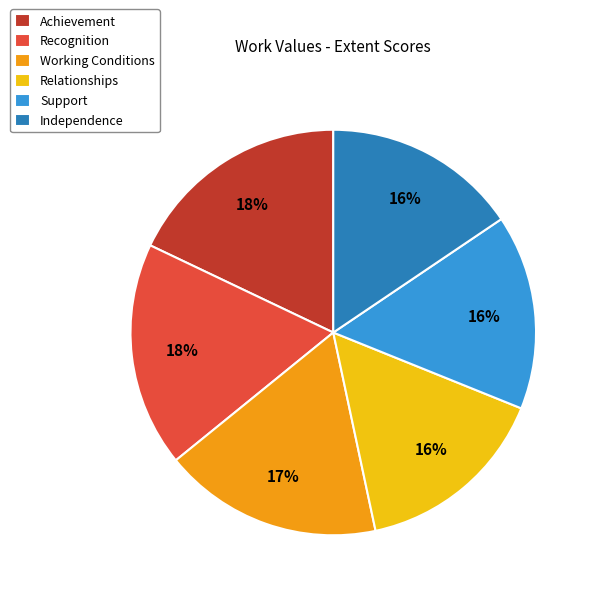

To the nearest percent, what portion does Support represent?

16%